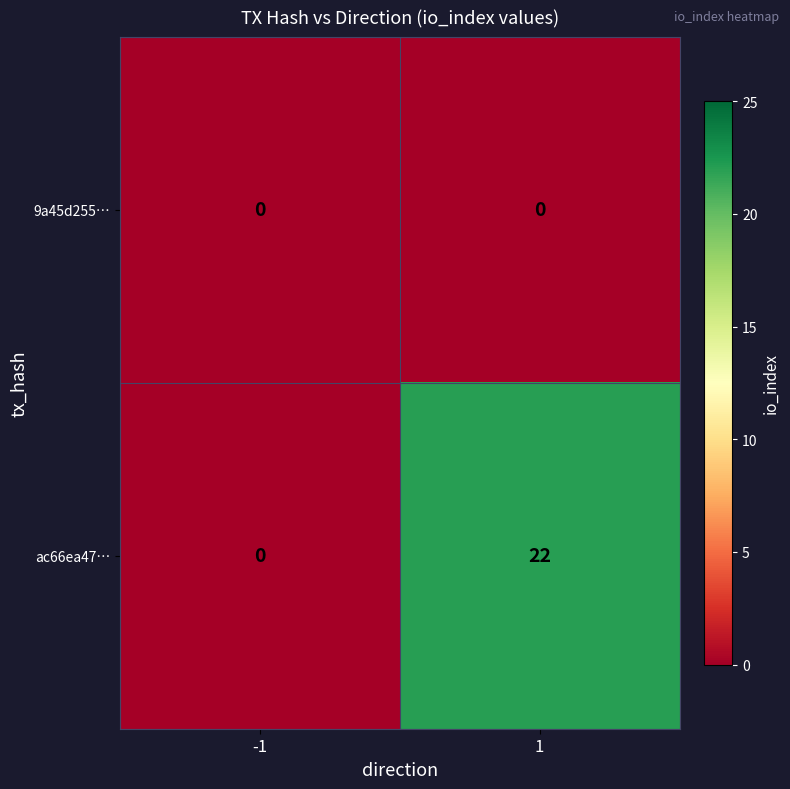

At how many categories does at least one series exceed 17?

1